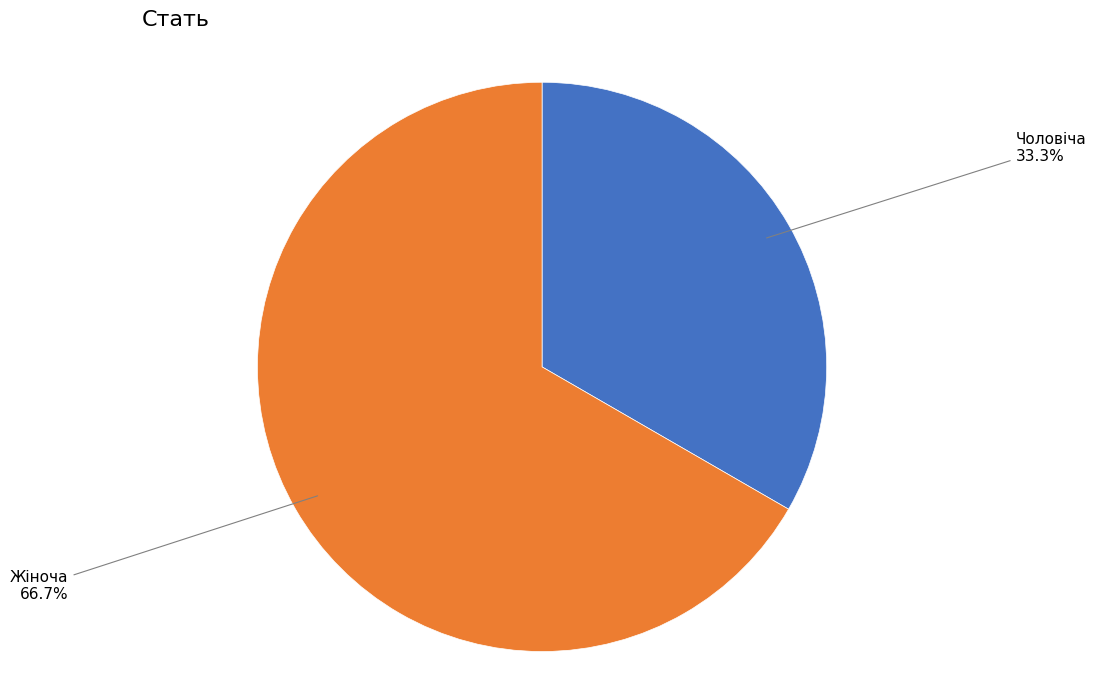

Which has a higher value, Чоловіча or Жіноча?

Жіноча